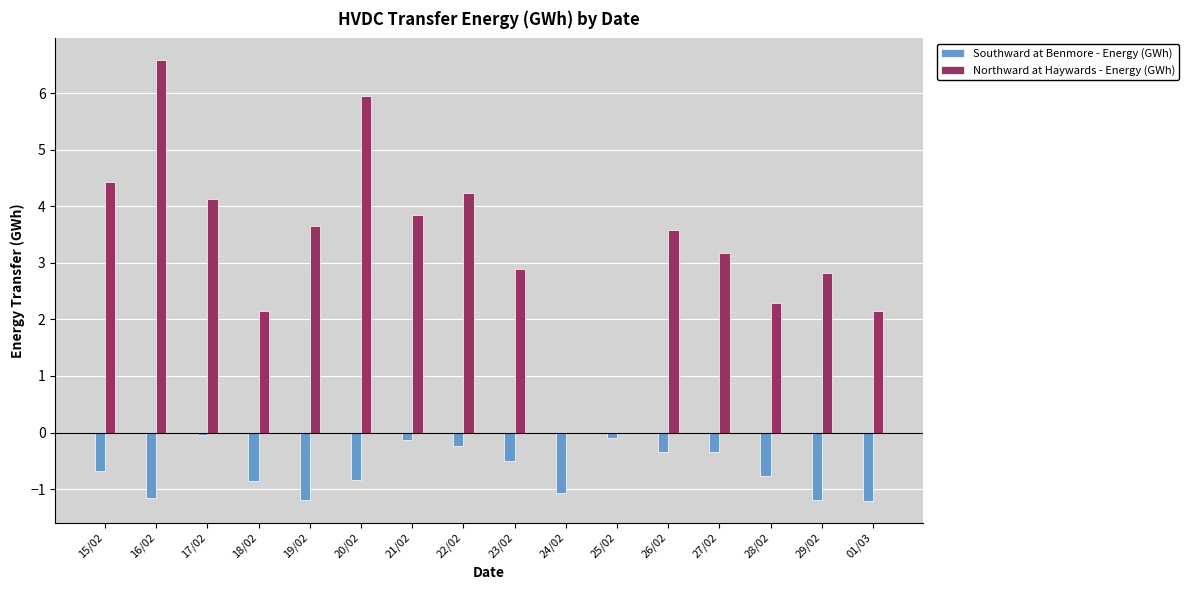

What is the sum of all Southward at Benmore - Energy (GWh) values?

-10.6